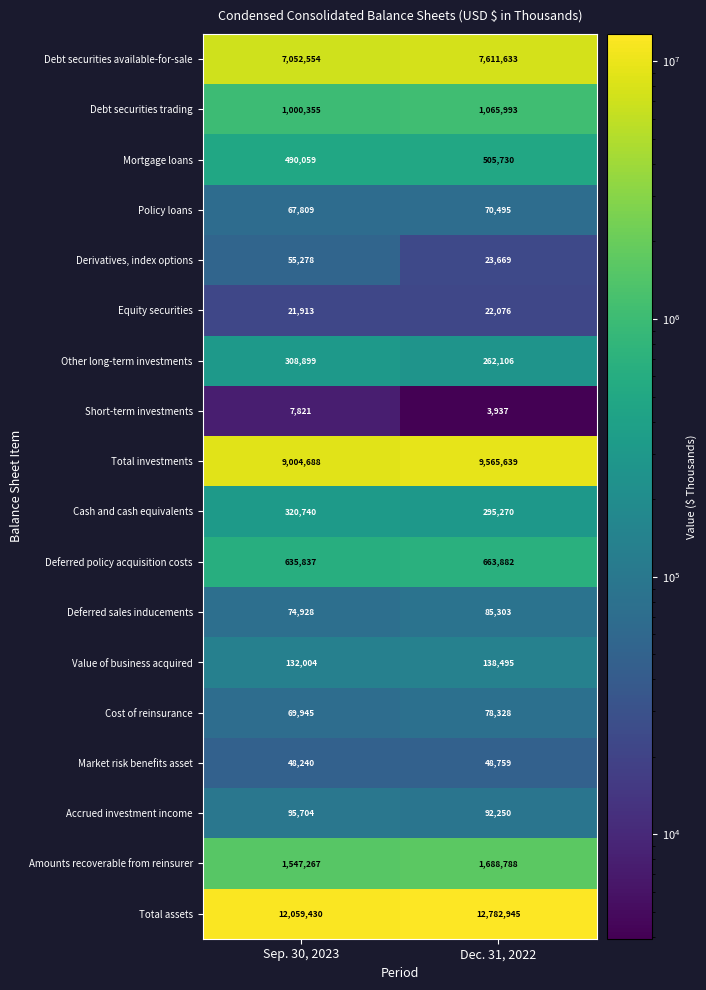

What is the difference between the maximum and minimum values in the Derivatives, index options series?

31609